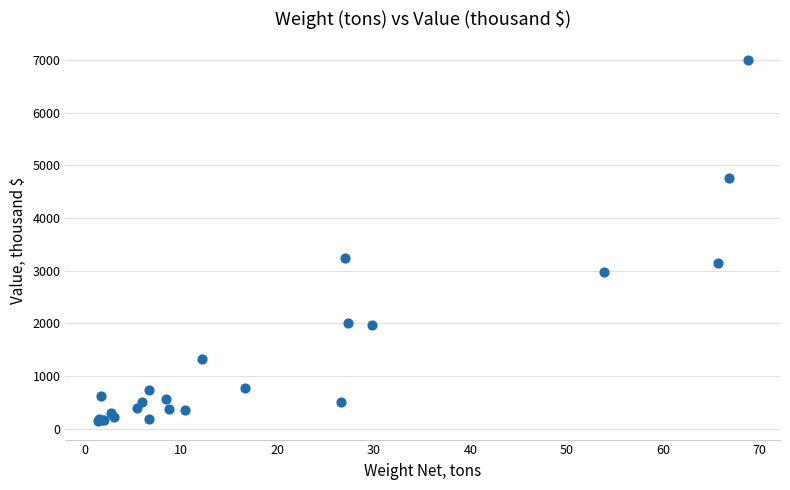

What Y value in the scatter plot is closest to 3571?

3242.9